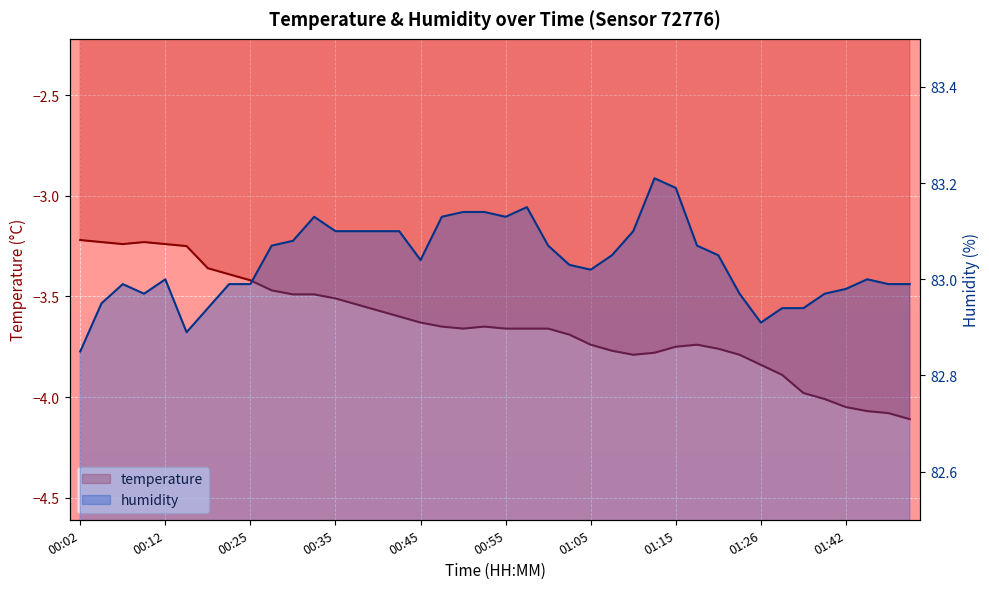

True or false: humidity and temperature intersect in this chart.

False